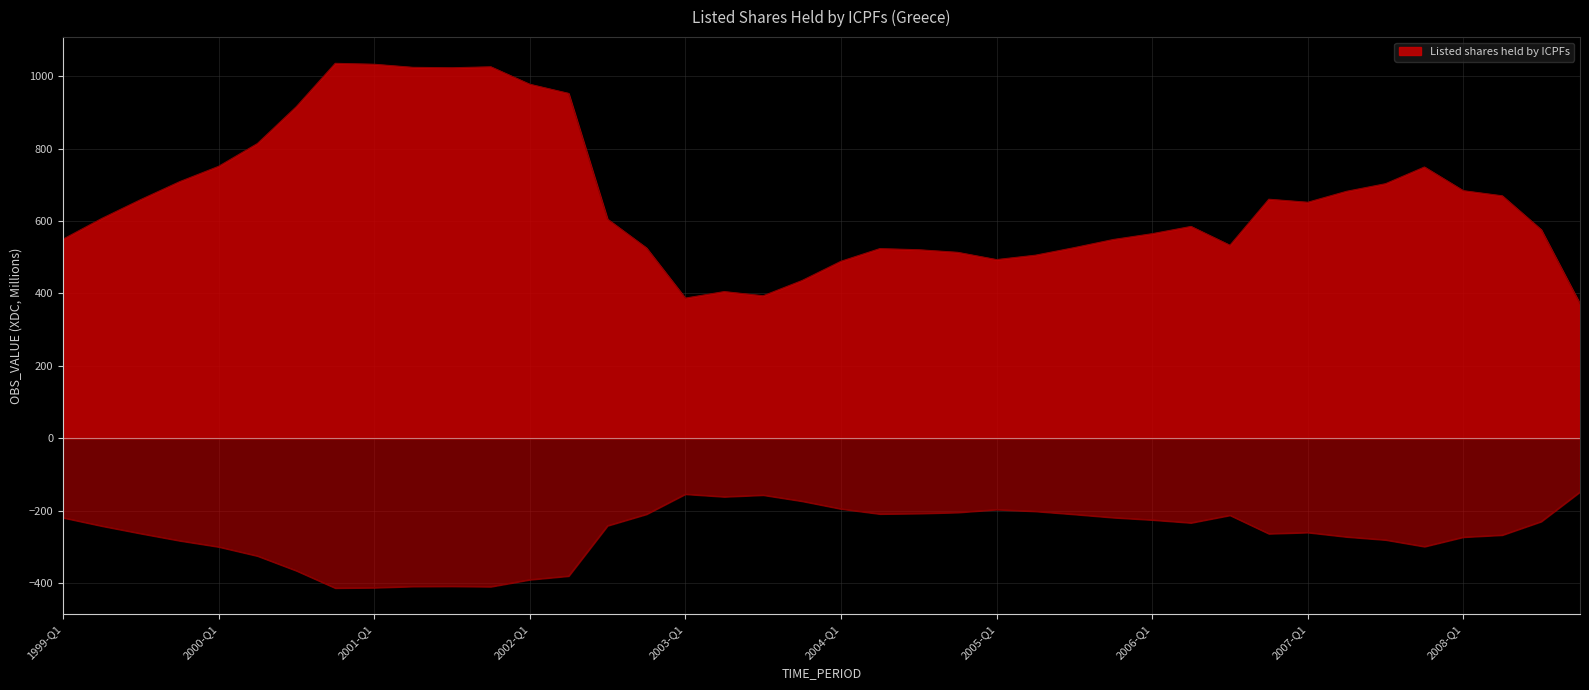

What is the label of the 26th point from the right?

2002-Q3